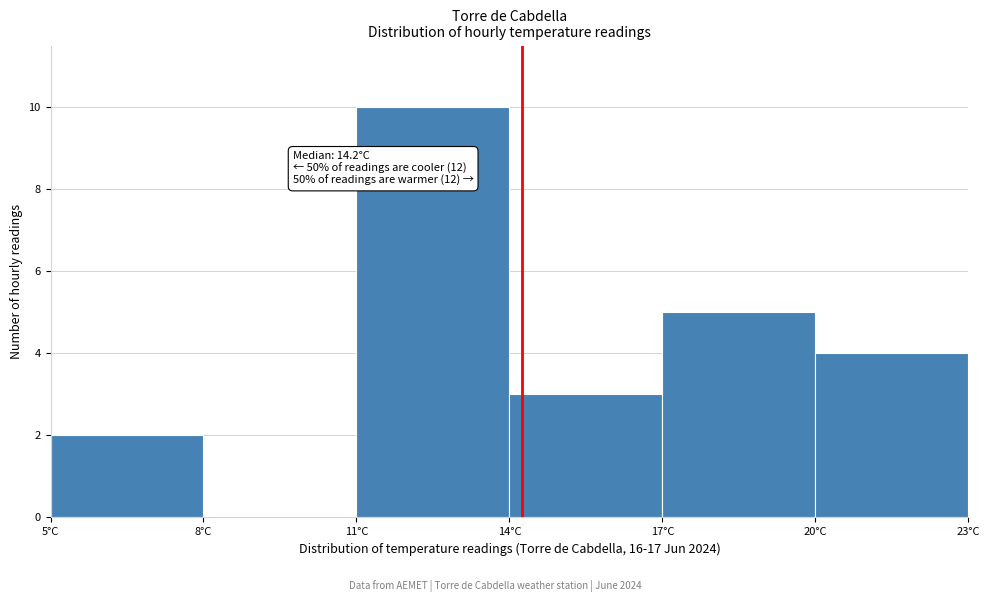

Over which range of the x-axis is the bar tallest?

11 to 14